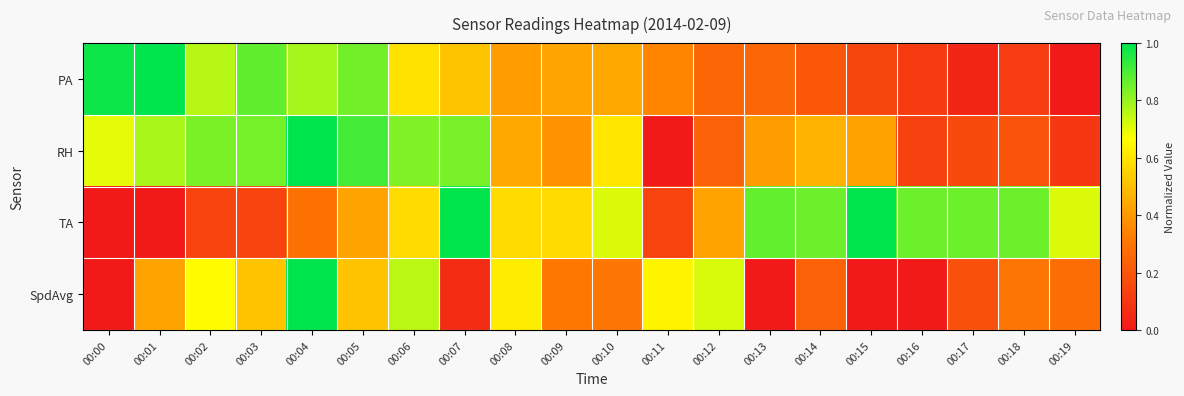

List the series in order of their peak value, highest first.

PA, RH, TA, SpdAvg